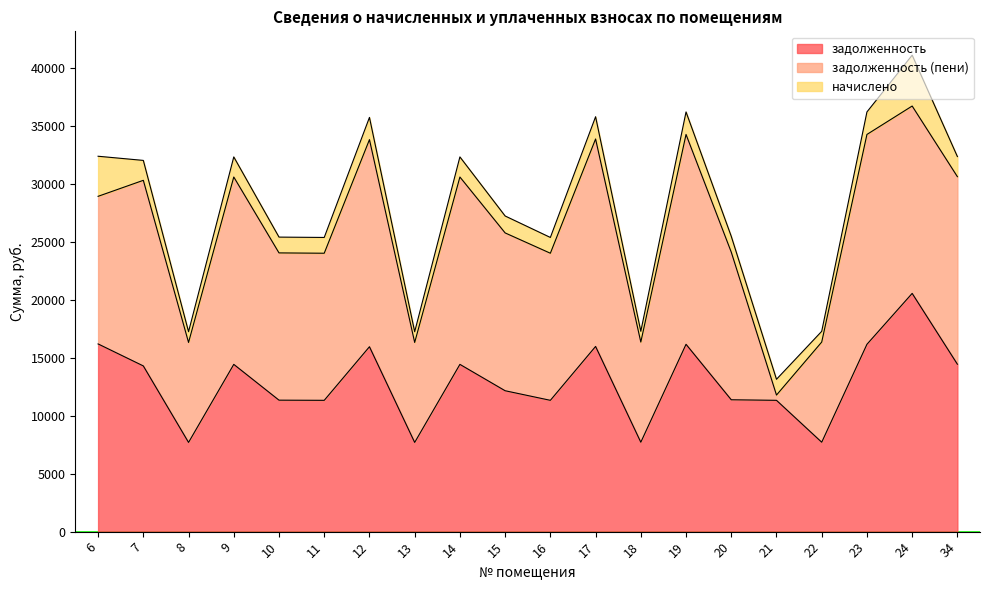

What is the difference between the начислено values at 7 and 22?

790.6